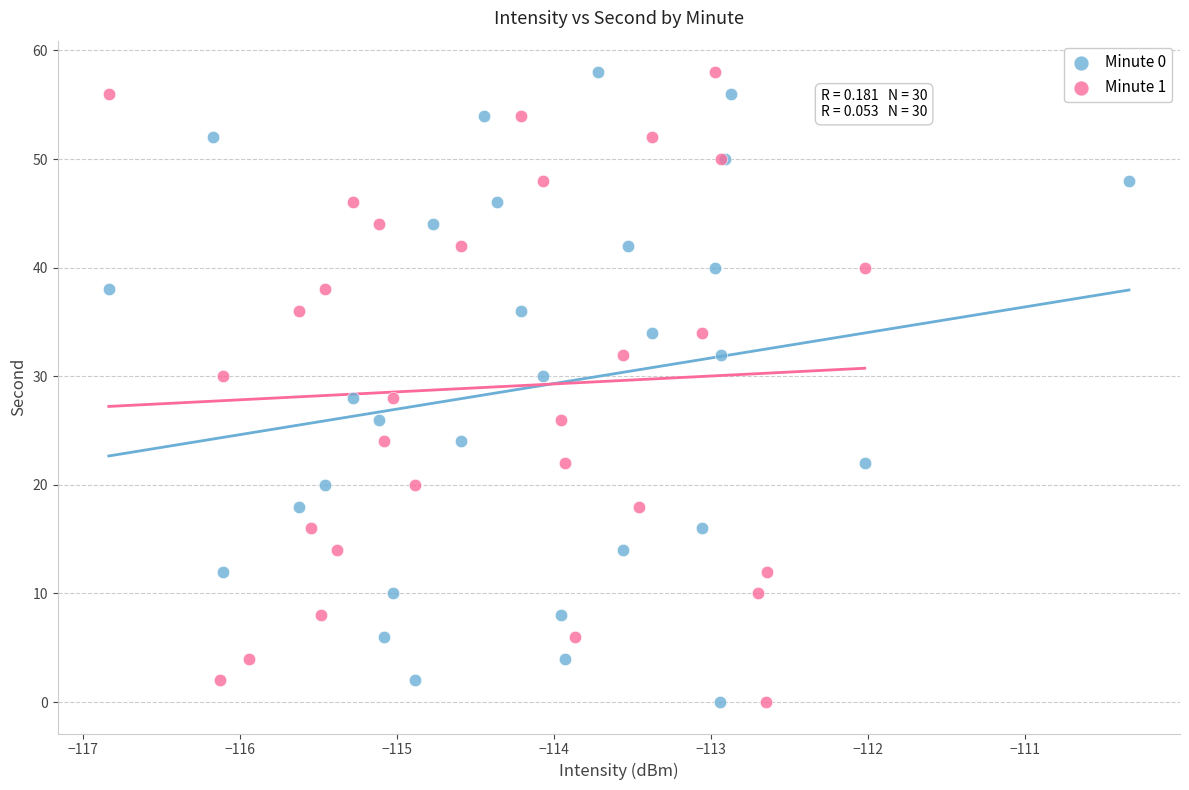

What are all the series names shown in the legend?

Minute 0, Minute 1